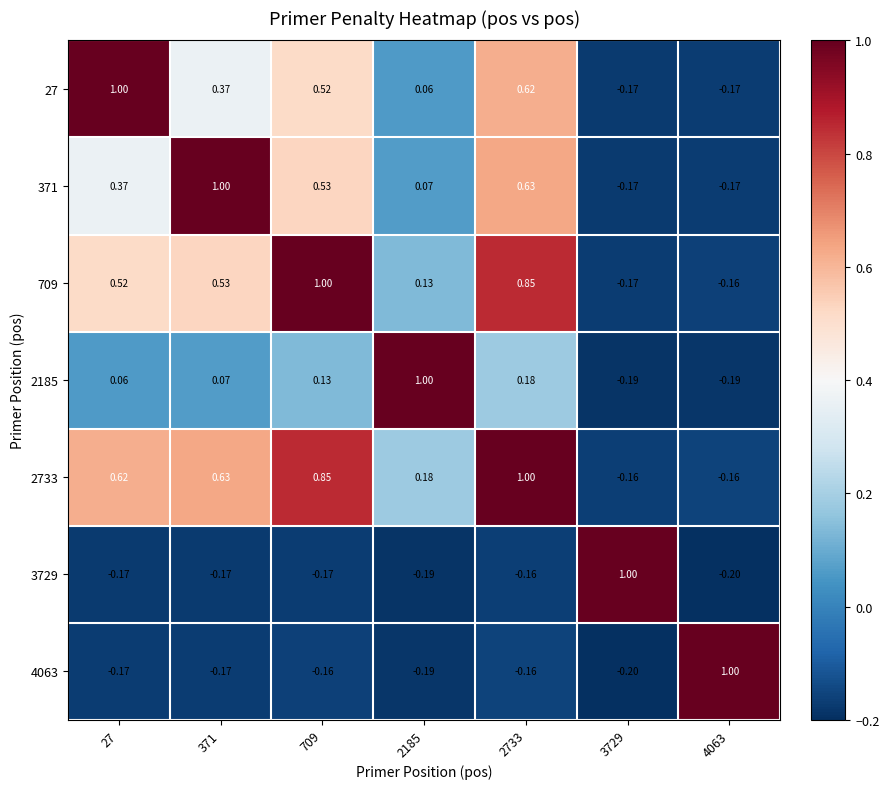

Reading left to right, what are all the values shown in this chart?

27: 27=1.0	371=0.4	709=0.5	2185=0.1	2733=0.6	3729=-0.2	4063=-0.2
371: 27=0.4	371=1.0	709=0.5	2185=0.1	2733=0.6	3729=-0.2	4063=-0.2
709: 27=0.5	371=0.5	709=1.0	2185=0.1	2733=0.8	3729=-0.2	4063=-0.2
2185: 27=0.1	371=0.1	709=0.1	2185=1.0	2733=0.2	3729=-0.2	4063=-0.2
2733: 27=0.6	371=0.6	709=0.8	2185=0.2	2733=1.0	3729=-0.2	4063=-0.2
3729: 27=-0.2	371=-0.2	709=-0.2	2185=-0.2	2733=-0.2	3729=1.0	4063=-0.2
4063: 27=-0.2	371=-0.2	709=-0.2	2185=-0.2	2733=-0.2	3729=-0.2	4063=1.0